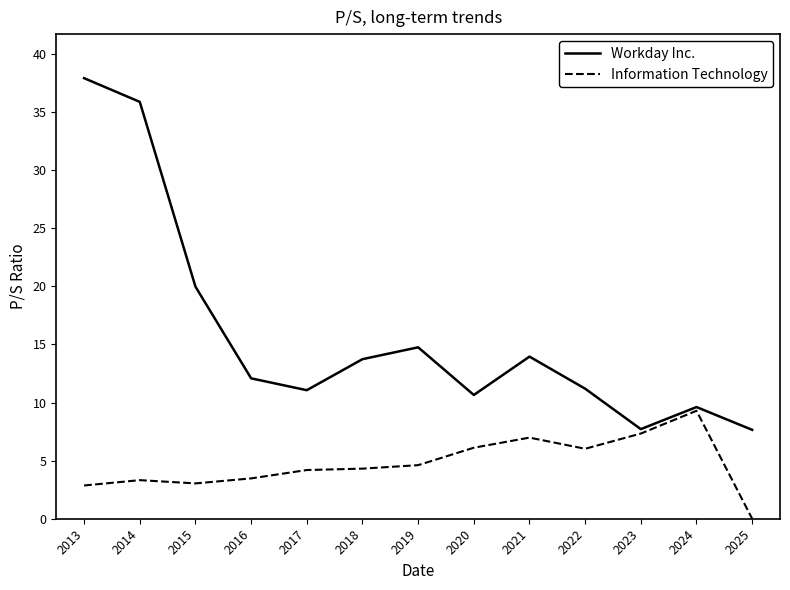

What is the total value across all series at 2018?

18.0